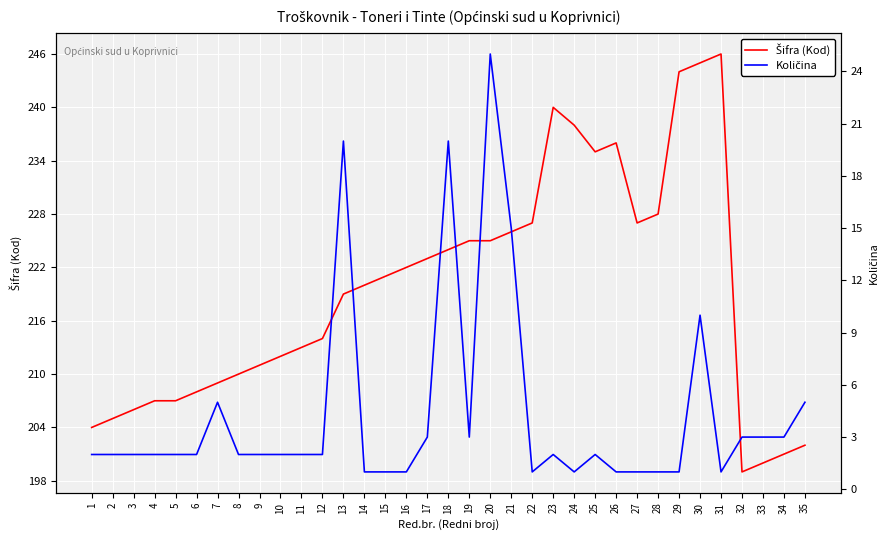

The value of Količina at 19 is 5. True or false?

False